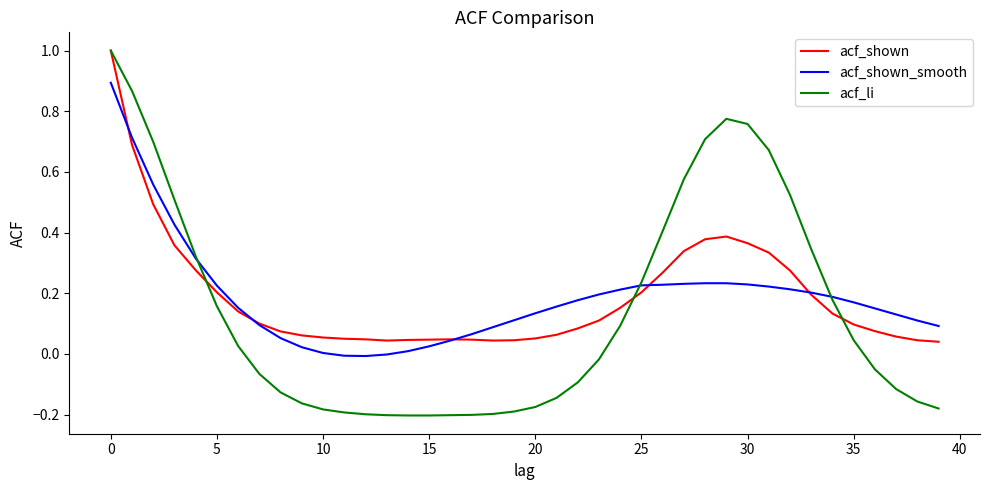

What is the maximum value for acf_shown?

1.0